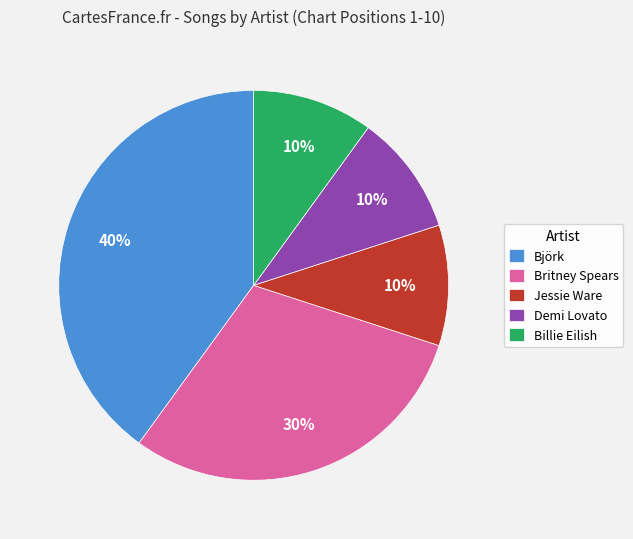

Is it true that Björk is 52% of the pie?

False